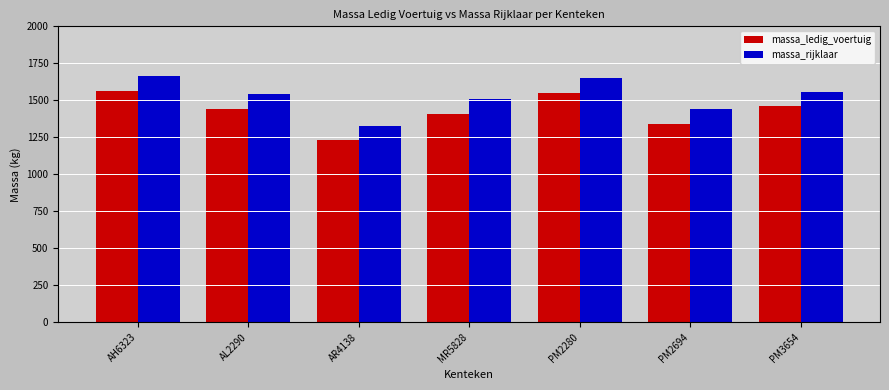

Reading left to right, what are all the values shown in this chart?

massa_ledig_voertuig: AH6323=1563	AL2290=1440	AR4138=1229	MR5828=1406	PM2280=1552	PM2694=1340	PM3654=1459
massa_rijklaar: AH6323=1663	AL2290=1540	AR4138=1329	MR5828=1506	PM2280=1652	PM2694=1440	PM3654=1559